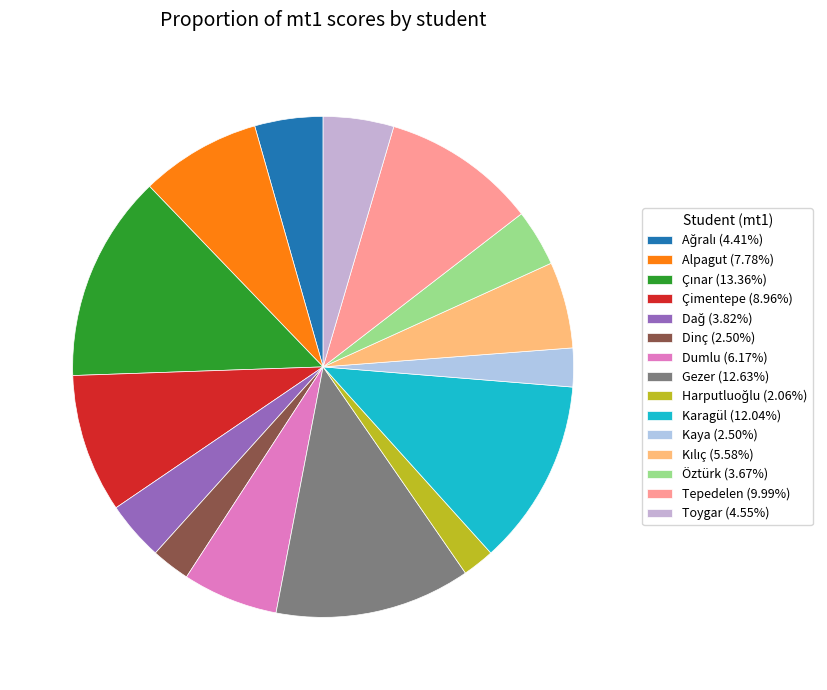

To the nearest percent, what portion does Kılıç represent?

6%